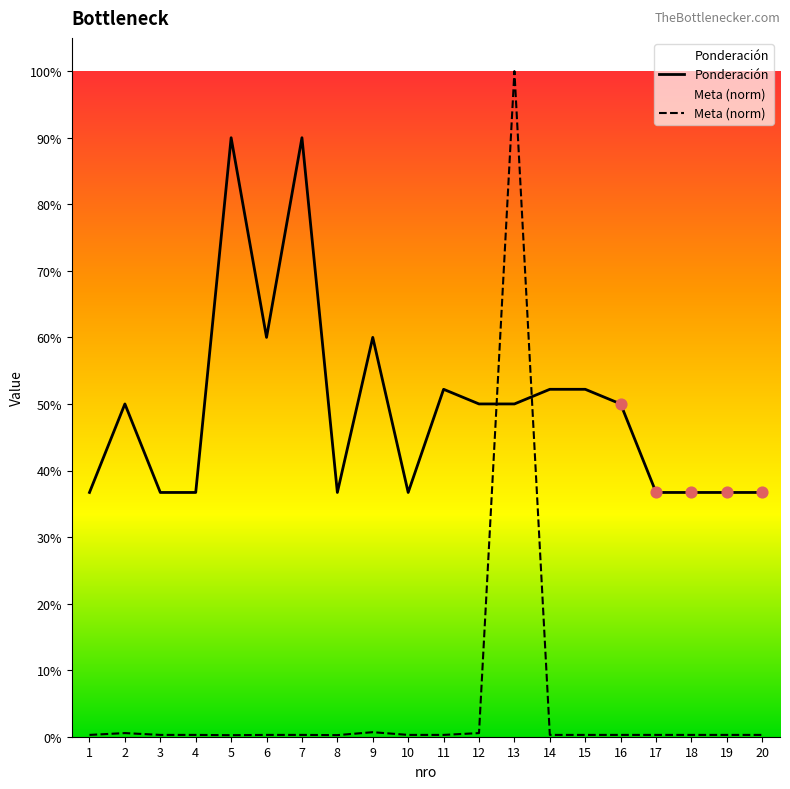

At which category is the sum across all series the highest?

13